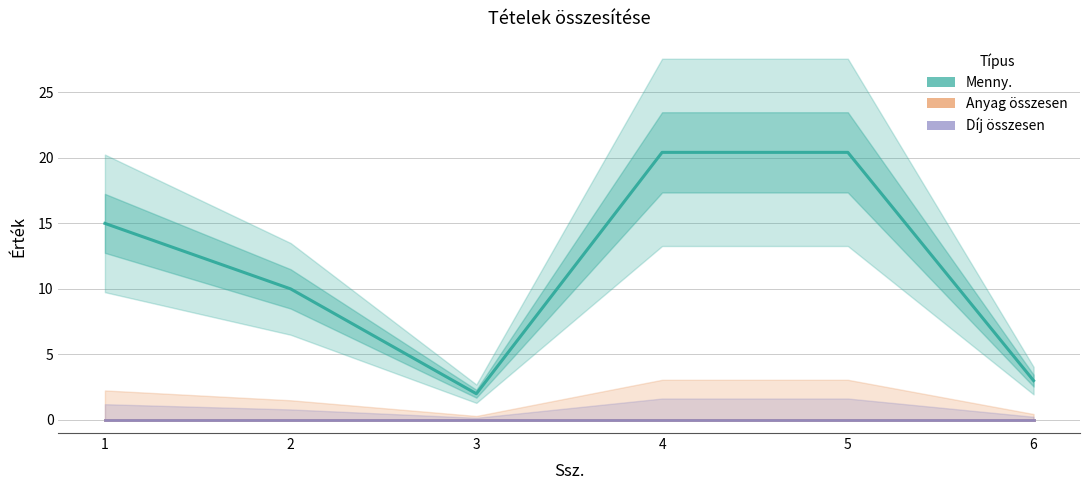

What are all the series names shown in the legend?

Menny., Anyag összesen, Díj összesen